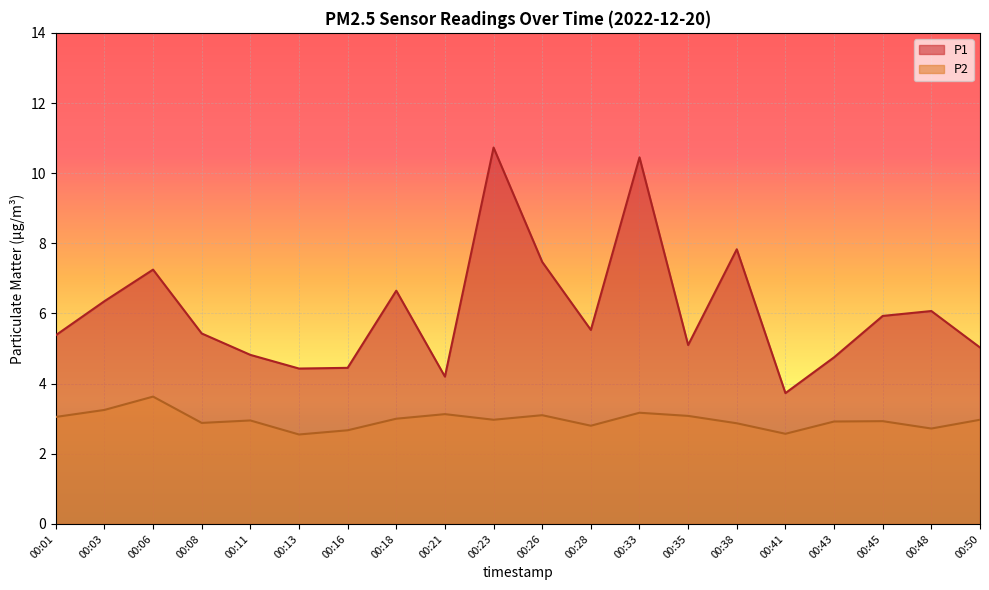

In P1, how many points are lower than both neighbors (excluding endpoints)?

5